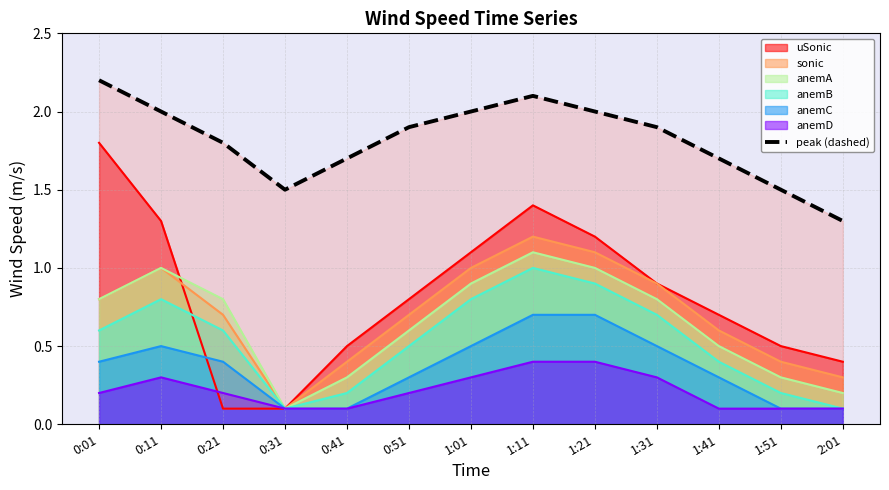

What is the difference between the values at 1:41 and 0:51?

0.2